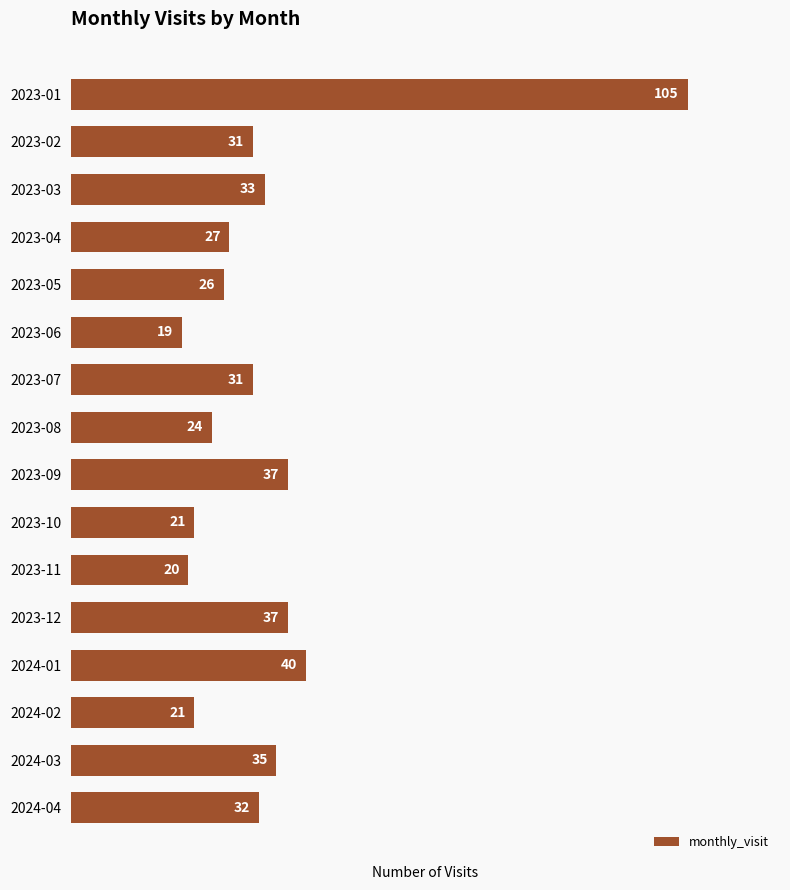

True or false: the data shows 32 at 2024-04.

True